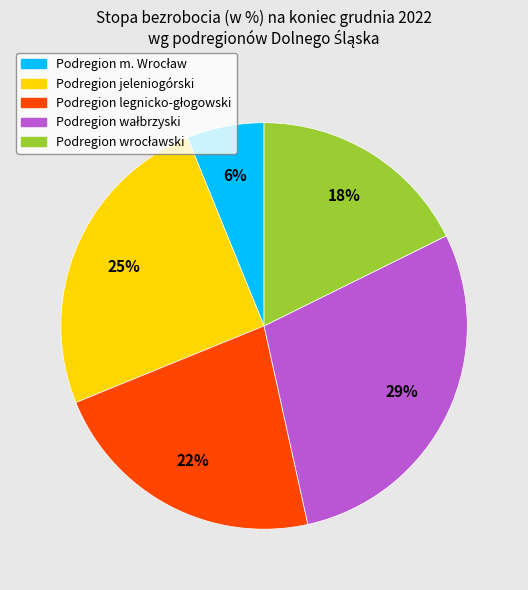

Is there any slice that represents more than half of the pie?

No